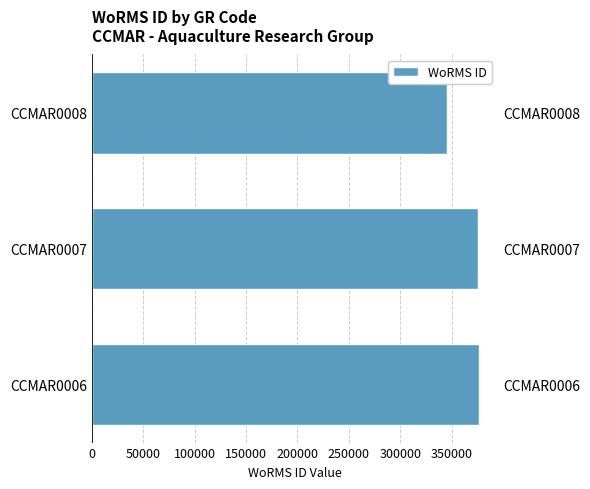

What is the average value?

365946